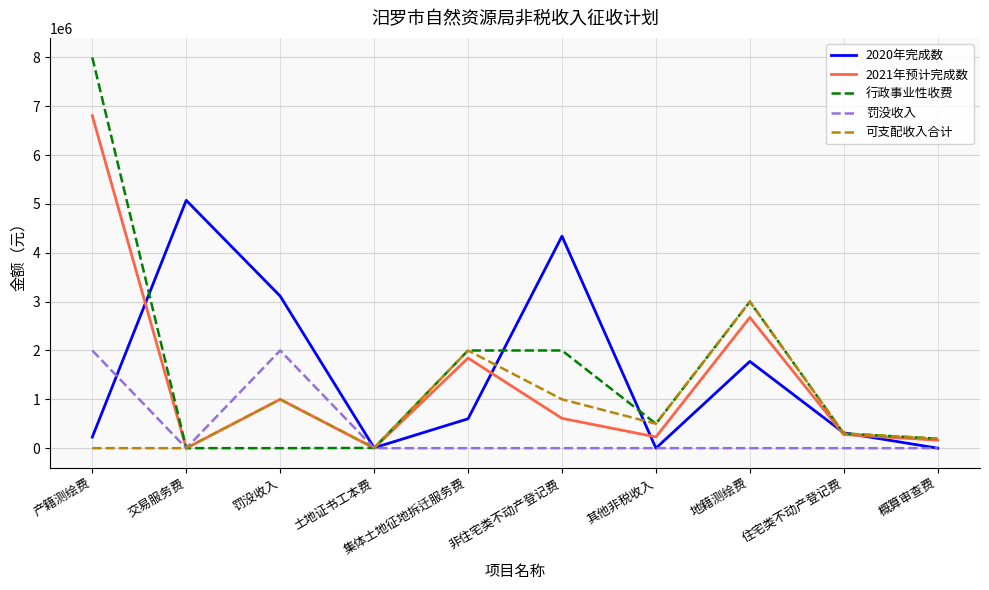

List the series in order of their peak value, highest first.

行政事业性收费, 2021年预计完成数, 2020年完成数, 可支配收入合计, 罚没收入